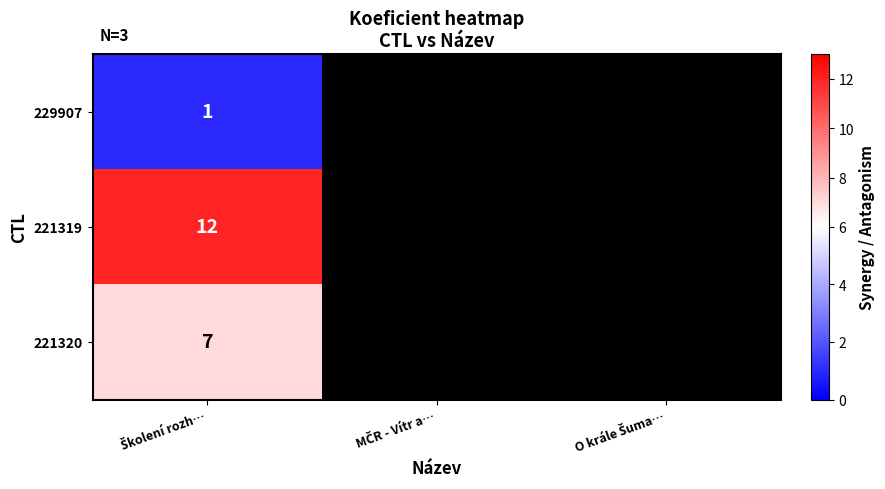

How many categories are shown in the chart?

3